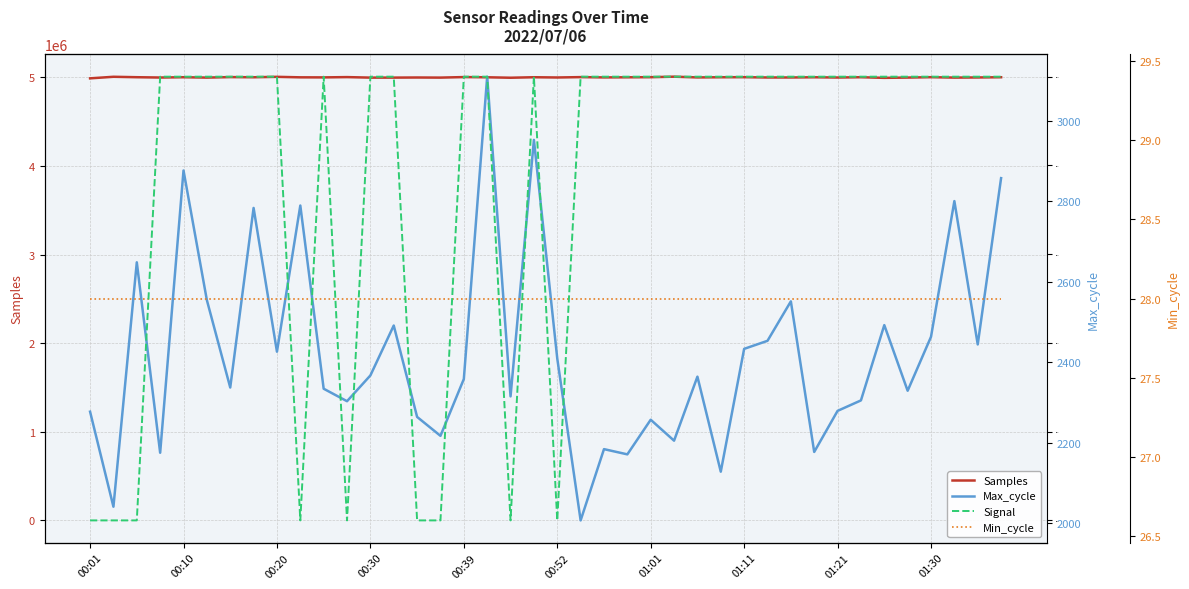

What is the value of the Max_cycle point at the 3rd from the left?

2648